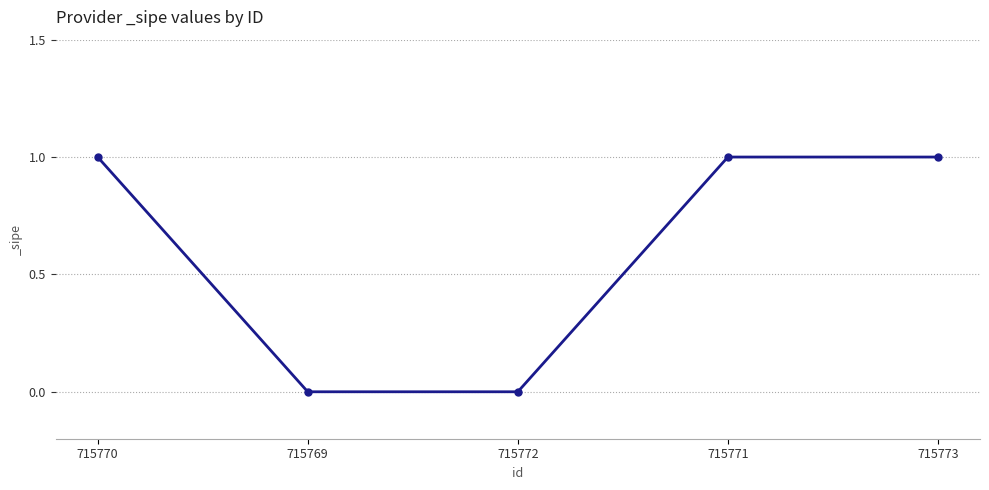

What position from the left is 715769?

2